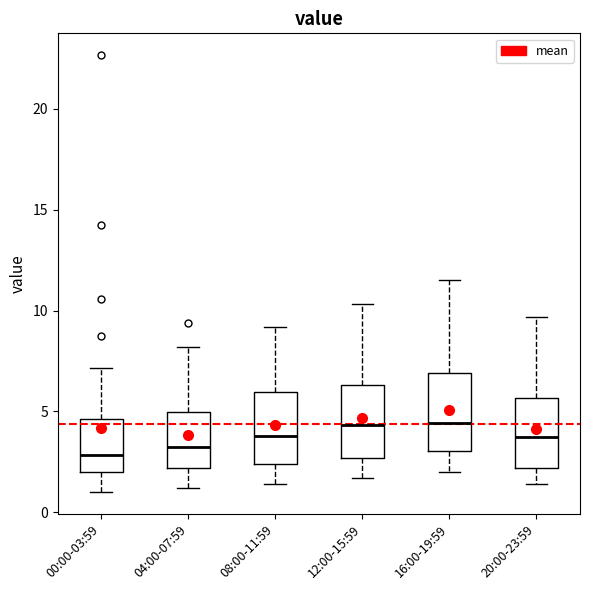

Reading left to right, read every box against the y-axis: the position of its median line, the range the box covers, and the ends of its whiskers. The values are not printed on the chart, so give them approximately, as read against the axis.

00:00-03:59: median 3.0, box 2.0 to 4.5, whiskers 1.0 to 7.0
04:00-07:59: median 3.5, box 2.0 to 5.0, whiskers 1.0 to 8.0
08:00-11:59: median 4.0, box 2.5 to 6.0, whiskers 1.5 to 9.0
12:00-15:59: median 4.5, box 2.5 to 6.5, whiskers 1.5 to 10.5
16:00-19:59: median 4.5, box 3.0 to 7.0, whiskers 2.0 to 11.5
20:00-23:59: median 3.5, box 2.0 to 5.5, whiskers 1.5 to 9.5